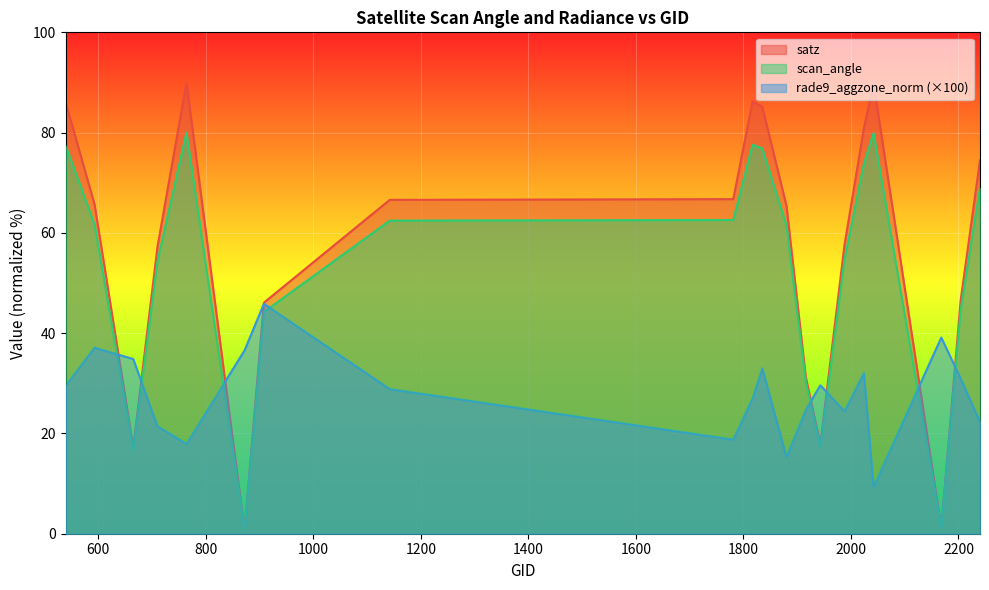

What is the value of the scan_angle point at the 16th from the left?

73.8